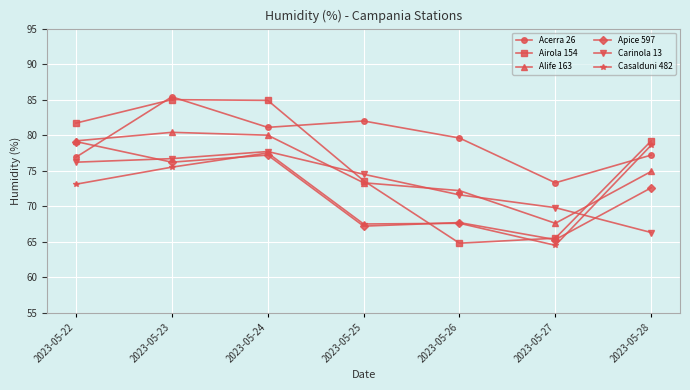

The value of Acerra 26 at 2023-05-27 is 73.3. True or false?

True